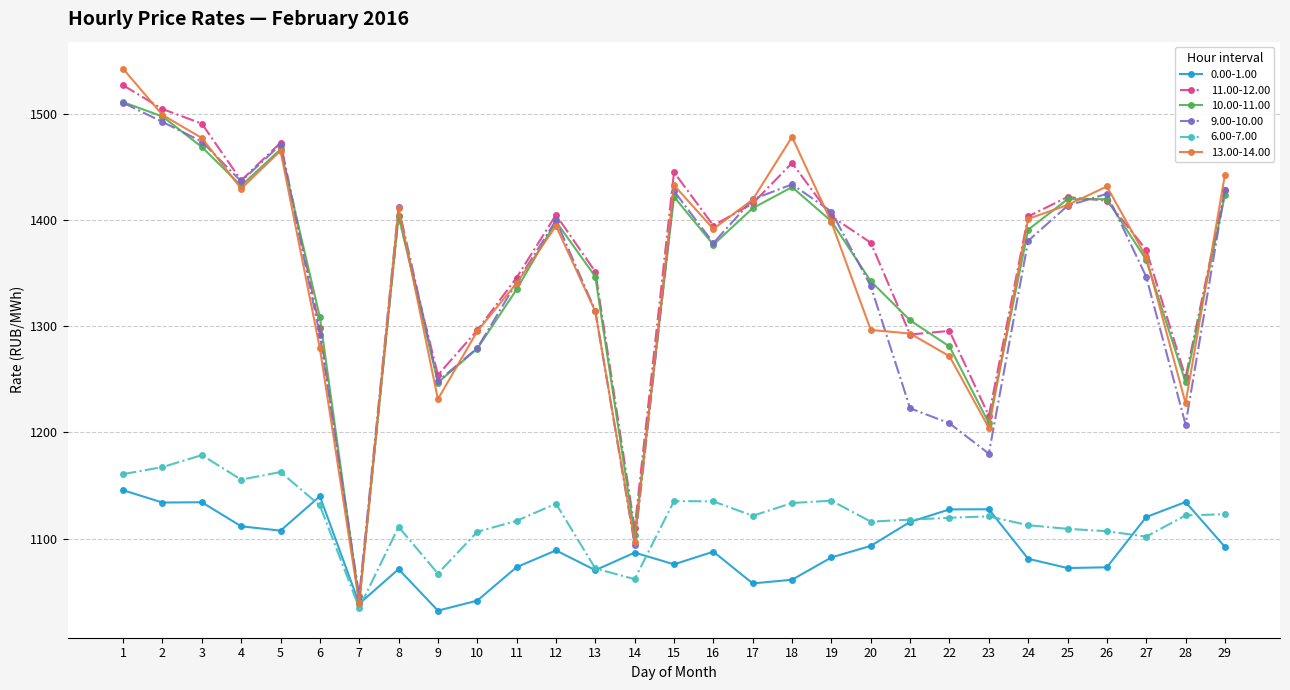

What is the highest value of the 0.00-1.00 series?

1145.6